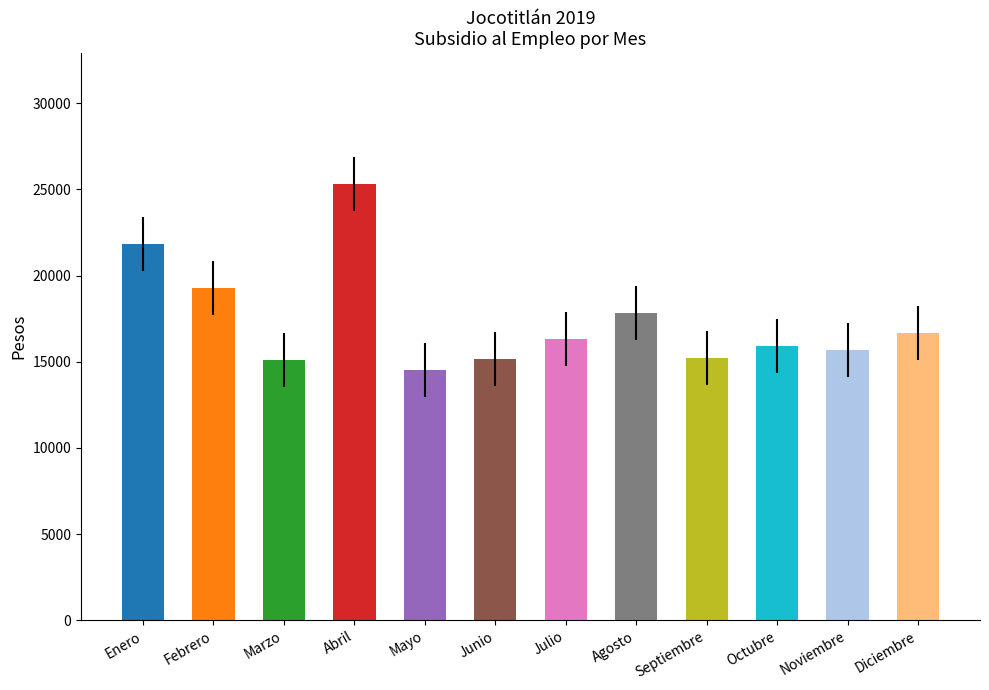

How many data points are less than 16324?

6